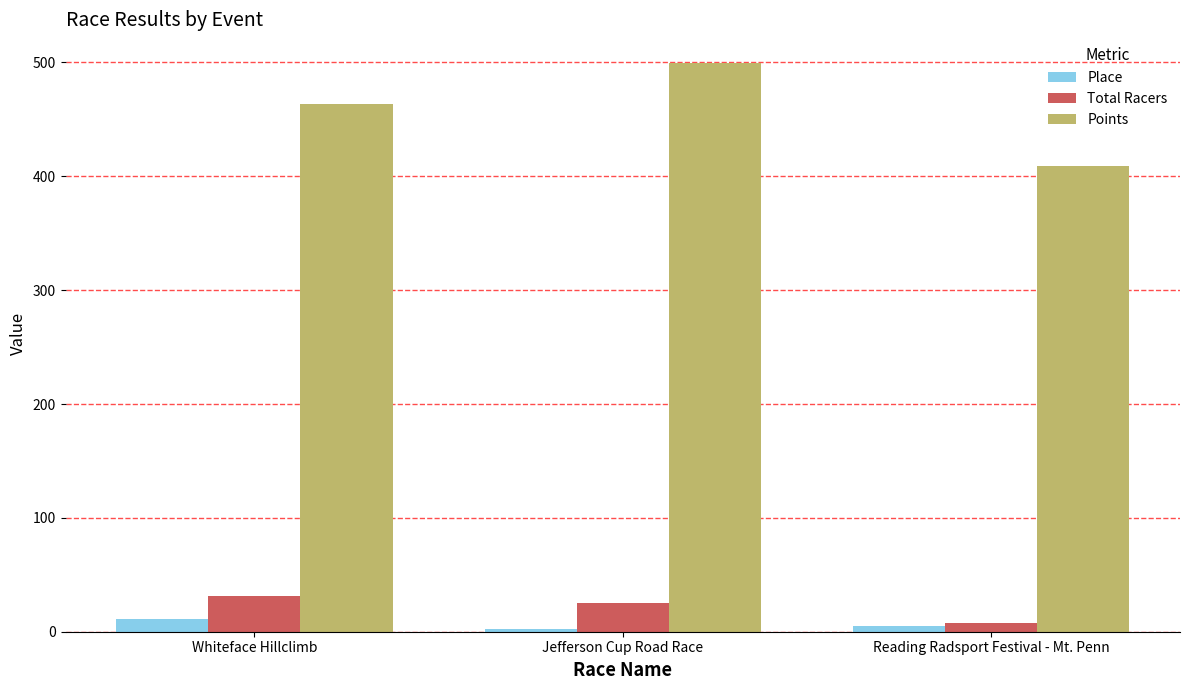

What is the value of the Total Racers bar at the 1st from the left?

31.0